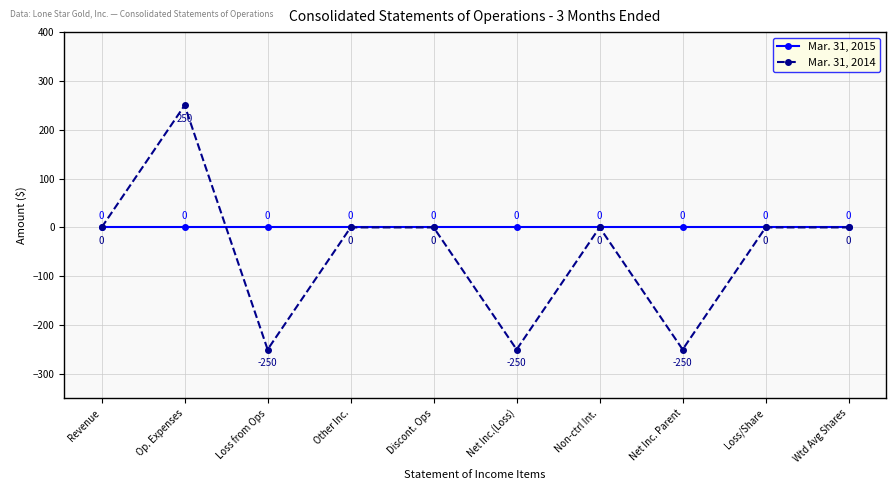

Reading left to right, extract all data points from this chart.

Mar. 31, 2015: Revenue=0	Op. Expenses=0	Loss from Ops=0	Other Inc.=0	Discont. Ops=0	Net Inc.(Loss)=0	Non-ctrl Int.=0	Net Inc. Parent=0	Loss/Share=0	Wtd Avg Shares=0
Mar. 31, 2014: Revenue=0	Op. Expenses=250	Loss from Ops=-250	Other Inc.=0	Discont. Ops=0	Net Inc.(Loss)=-250	Non-ctrl Int.=0	Net Inc. Parent=-250	Loss/Share=0	Wtd Avg Shares=0